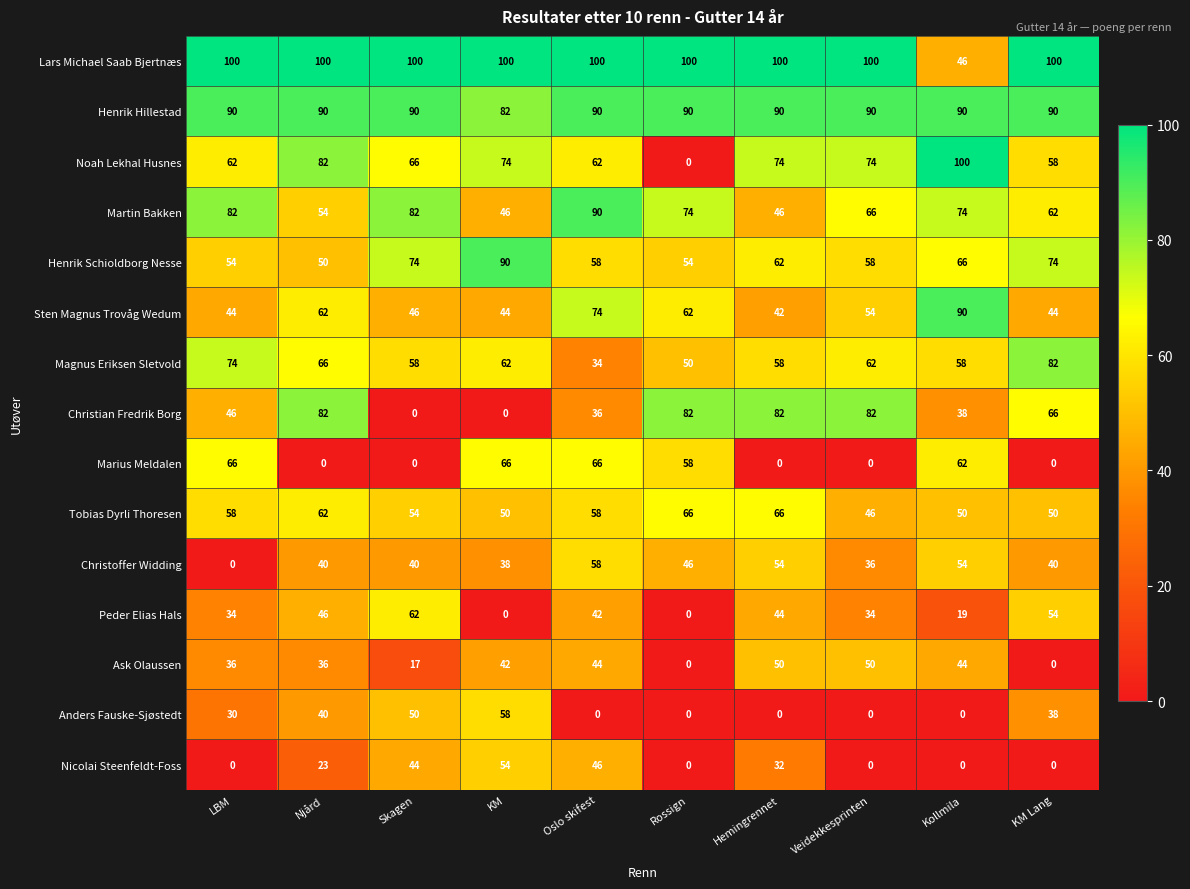

Count the number of data series in this chart.

15